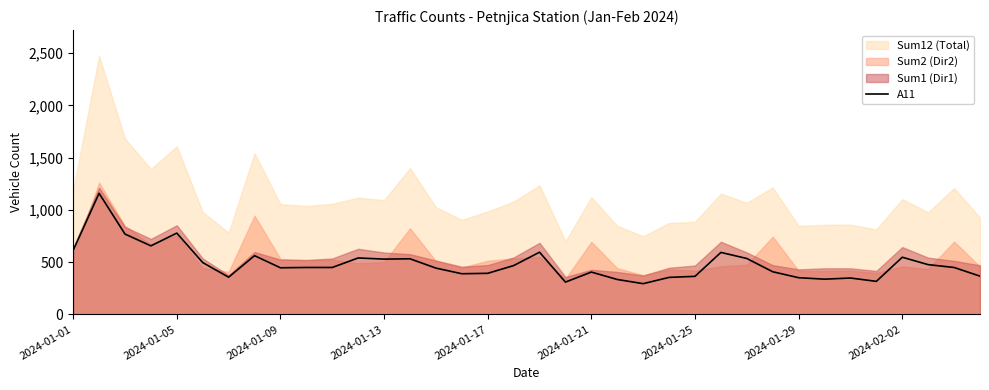

Reading left to right, what are all the values shown in this chart?

612	1159	769	656	778	496	356	562	446	449	449	540	529	532	443	389	393	467	595	309	405	334	294	354	364	593	535	408	351	337	348	316	547	476	449	366